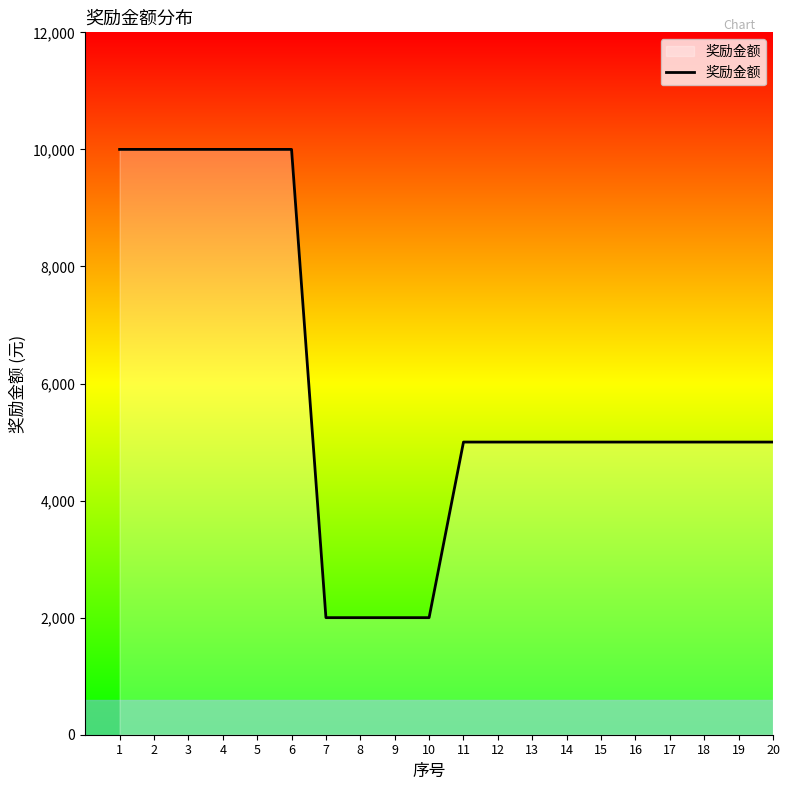

Is it true that the value at 19 is 8615?

False